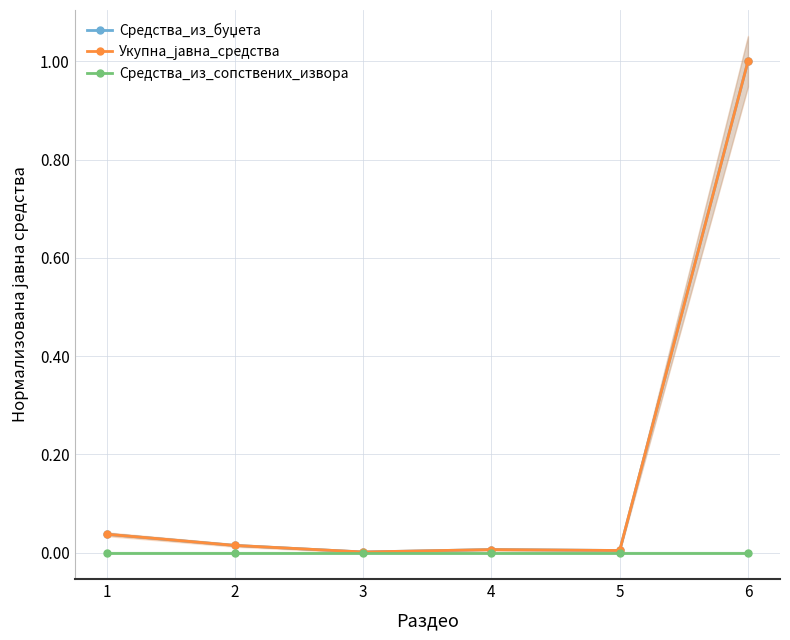

How many categories are shown in the chart?

6